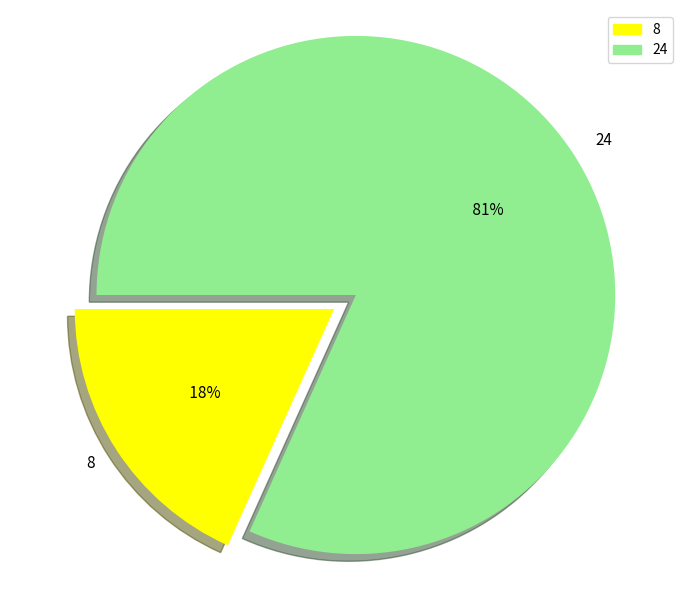

The 24 slice represents 88% of the pie. True or false?

False